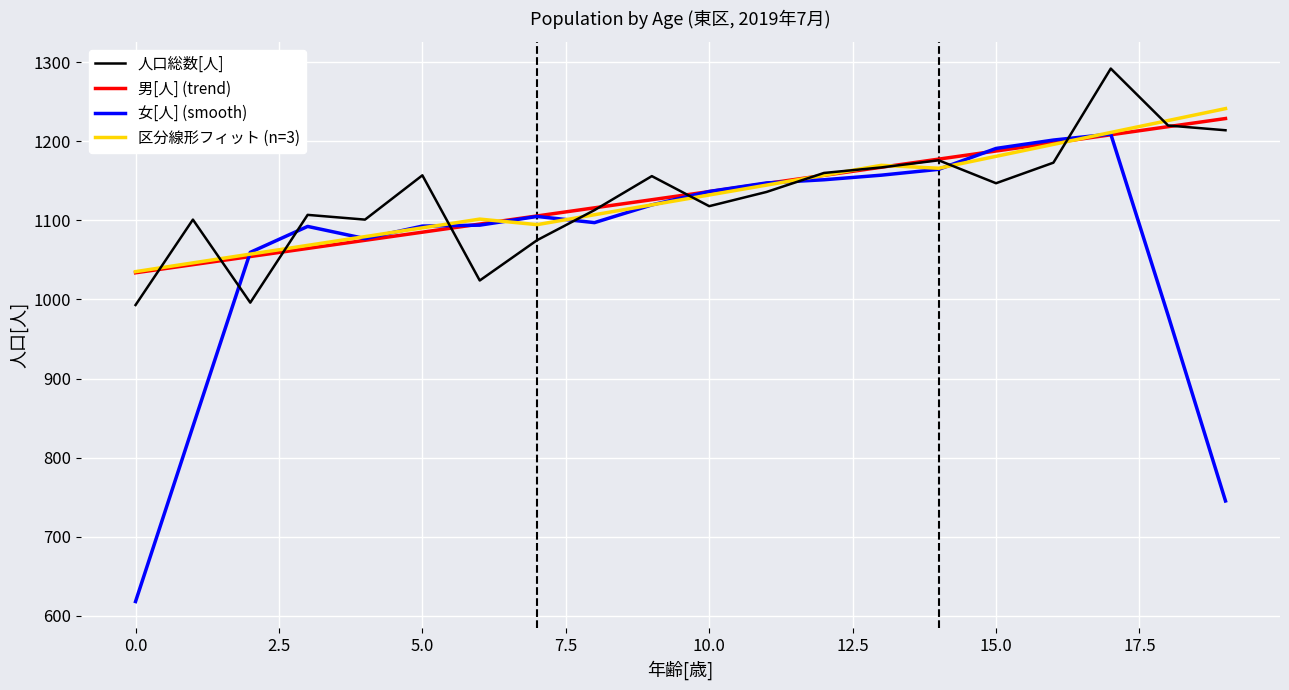

Which series has the largest range (max minus min)?

女[人] (smooth)